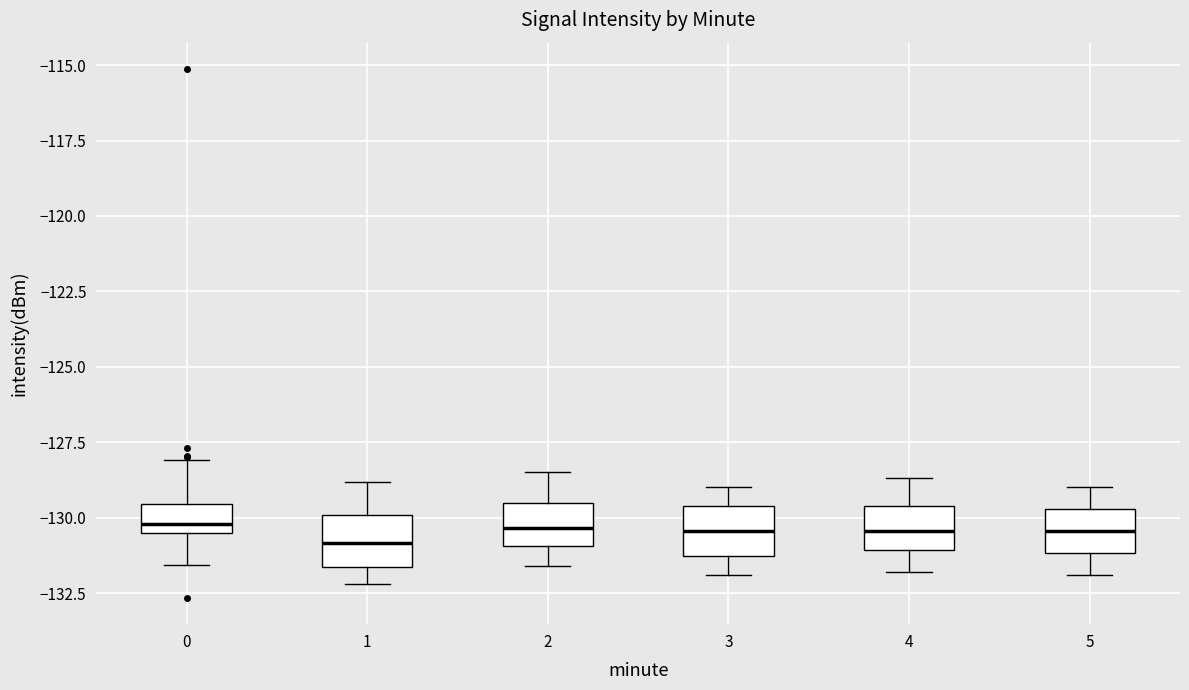

Where does the median line of the box at x = 4 sit on the y-axis? The values are not printed on the chart, so give them approximately, as read against the axis.

-130.5